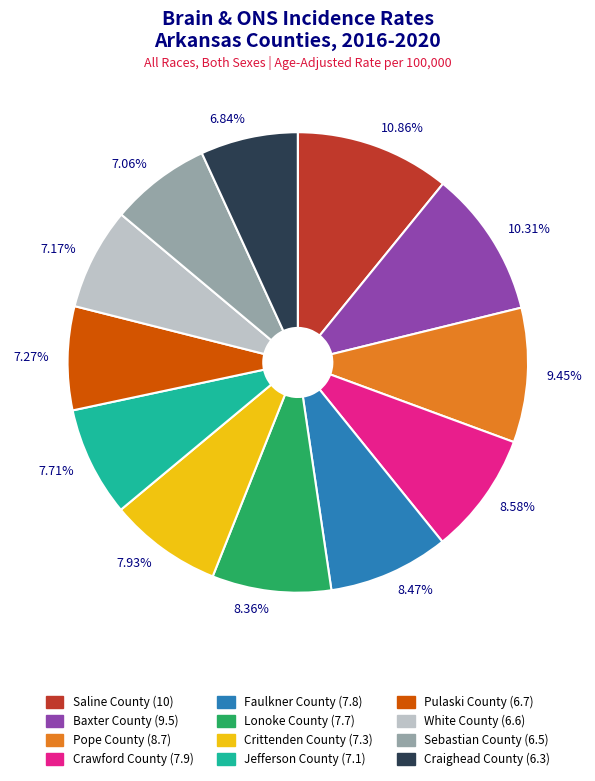

What portion of the pie excludes Sebastian County?

92.9%